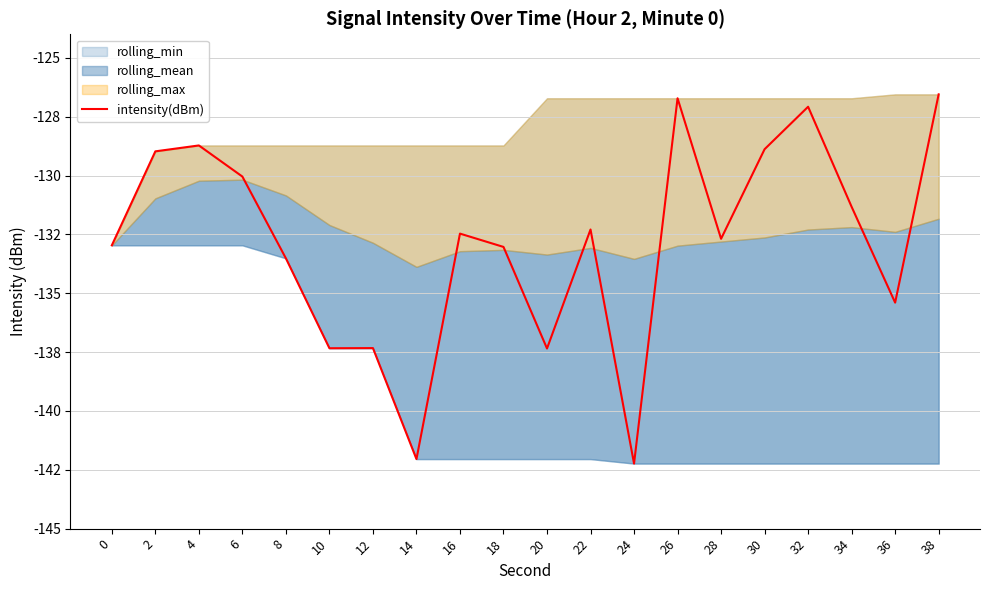

The value at 32 is -68.8. True or false?

False